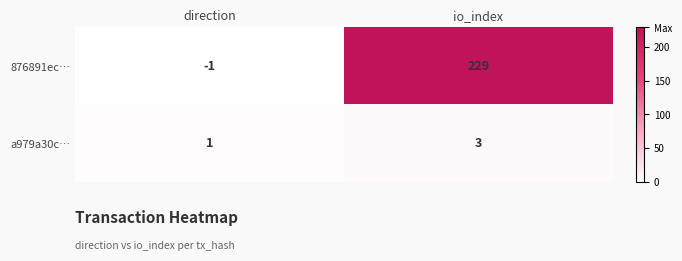

Which label corresponds to the smallest value in the chart?

direction